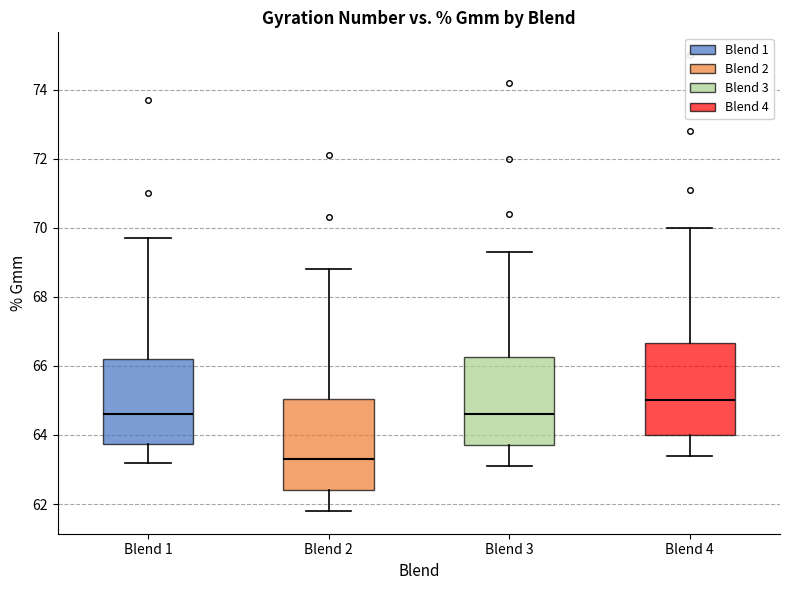

Where is the lower edge of the box for Blend 4 on the y-axis? The values are not printed on the chart, so give them approximately, as read against the axis.

64.0